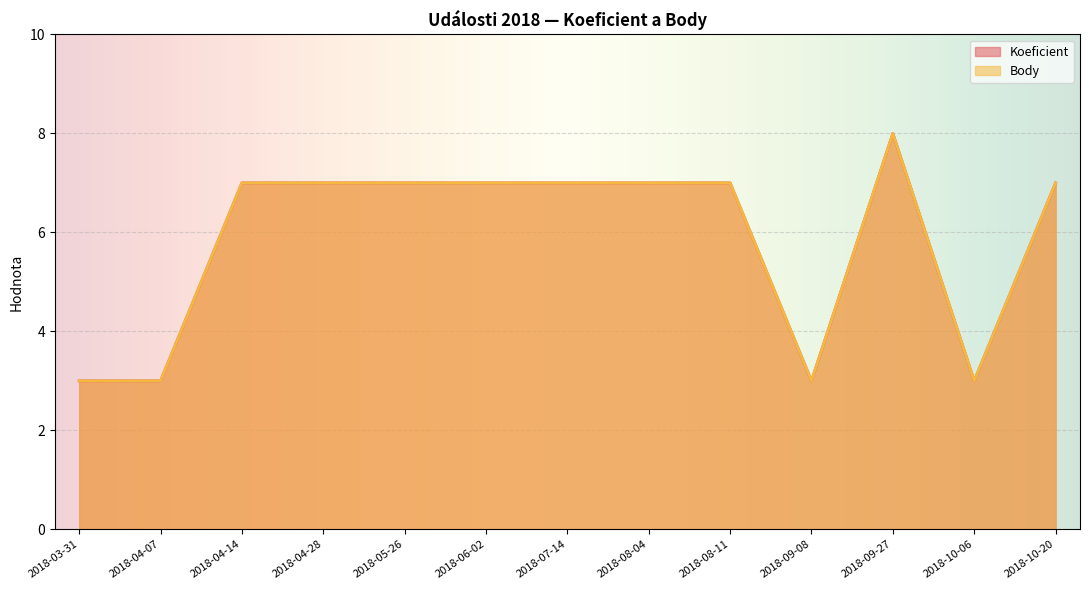

True or false: Body and Koeficient cross at least once.

False